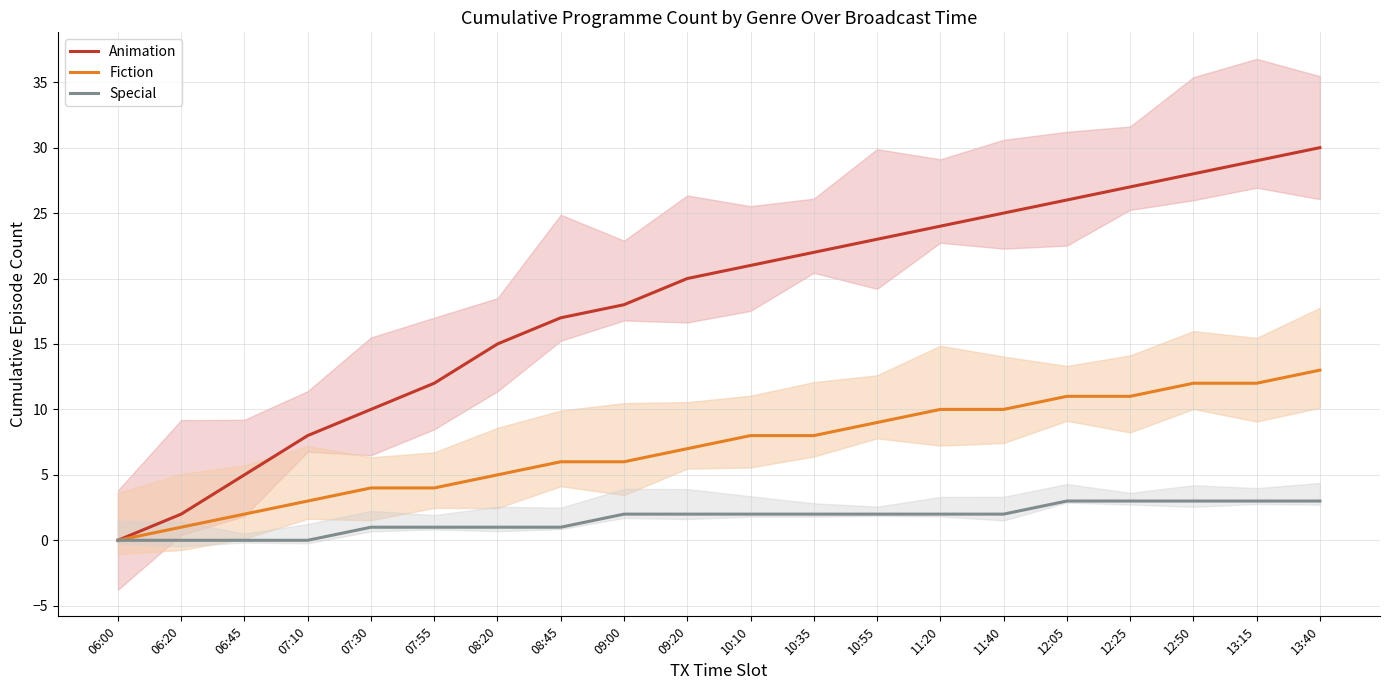

True or false: Special and Fiction intersect in this chart.

False